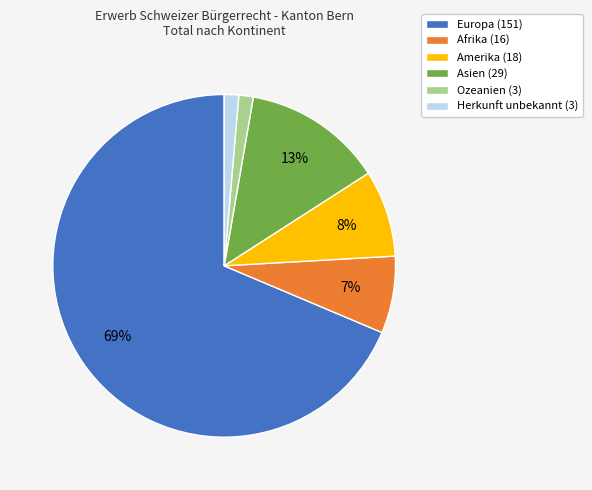

What percentage is the Asien (29) slice, to the nearest percent?

13%